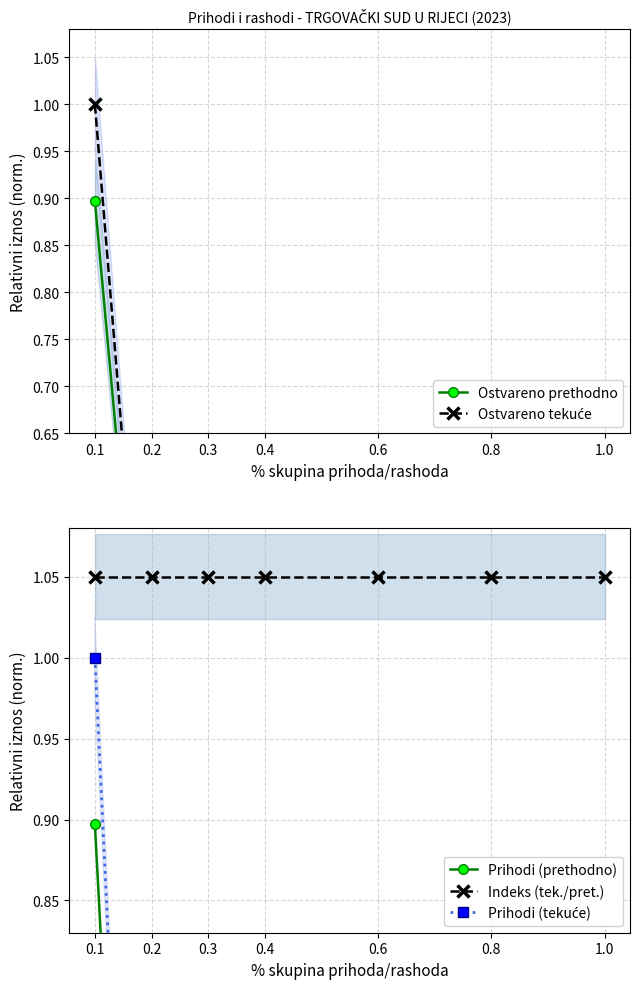

What is the spread (max minus min) of values at 0.2?

0.8